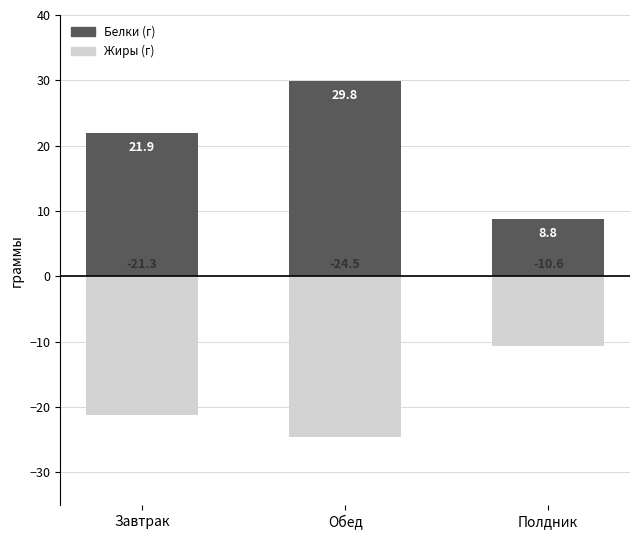

At how many categories does at least one series exceed 9?

2